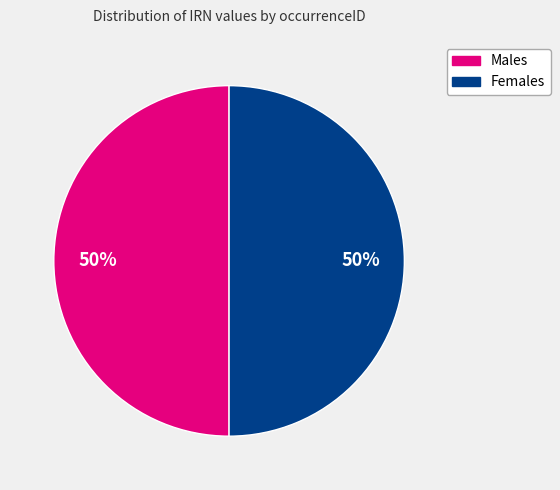

Combined, do Females and Males account for over 50%?

Yes